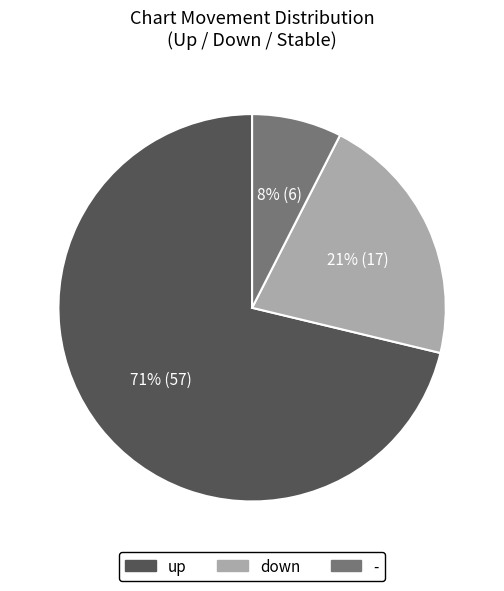

Count the number of slices in the pie.

3